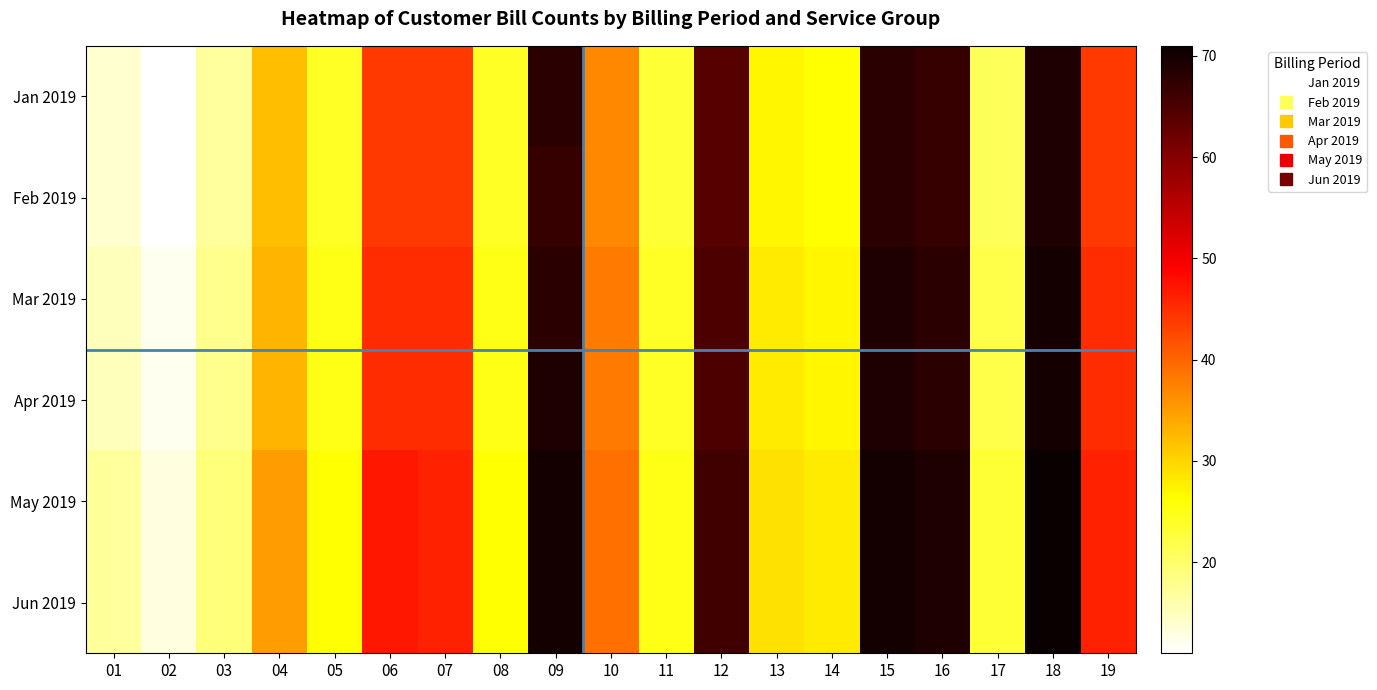

How many series are shown in this chart?

6